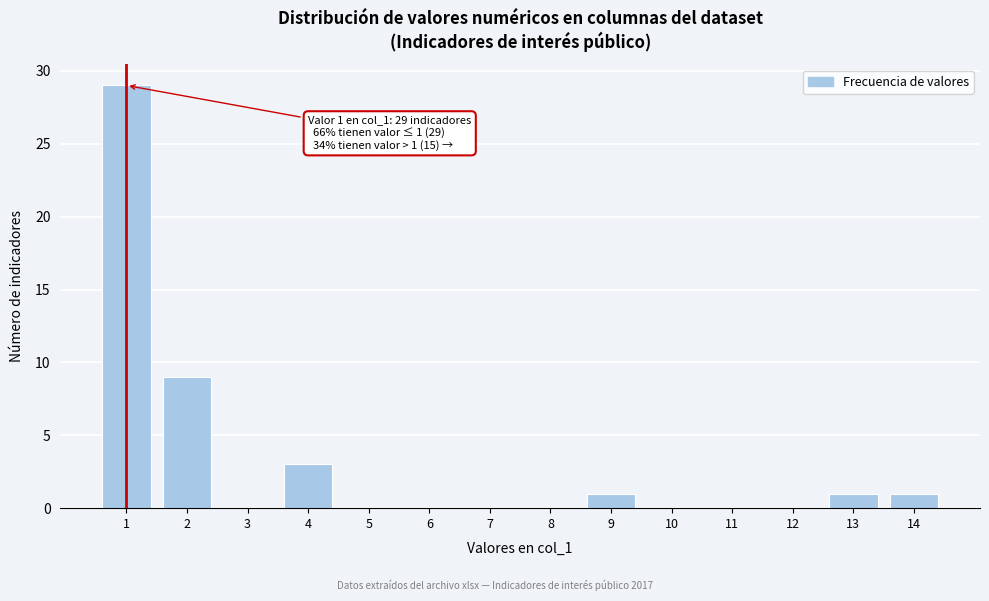

Reading right to left, extract all data points from this chart.

14=1	13=1	12=0	11=0	10=0	9=1	8=0	7=0	6=0	5=0	4=3	3=0	2=9	1=29